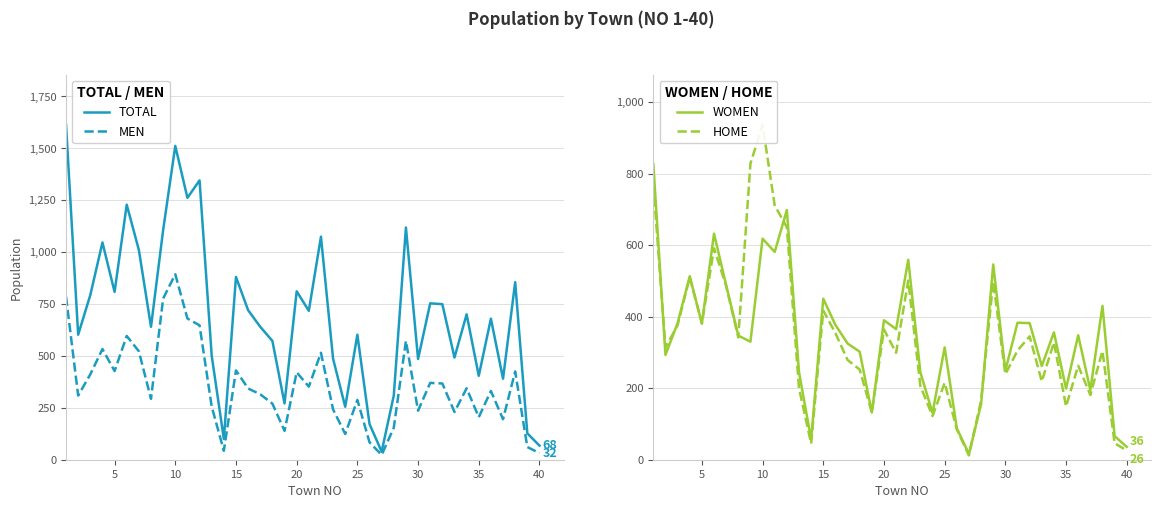

What is the highest value of the MEN series?

893